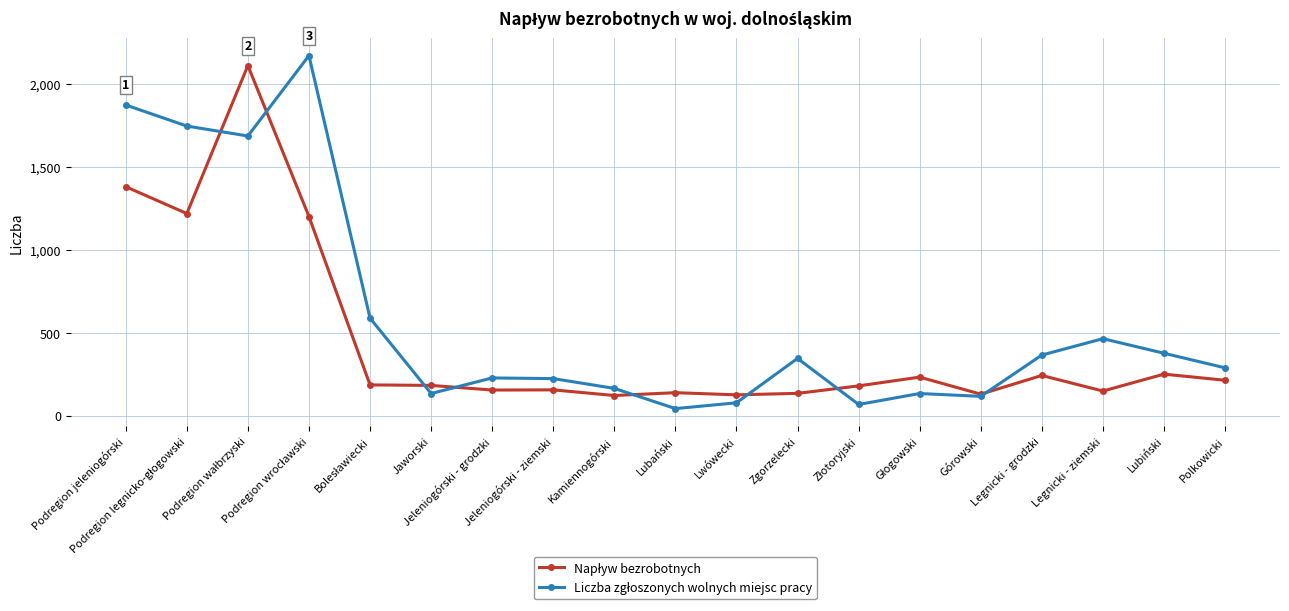

True or false: Liczba zgłoszonych wolnych miejsc pracy has a value of 224 at Jeleniogórski - ziemski.

True